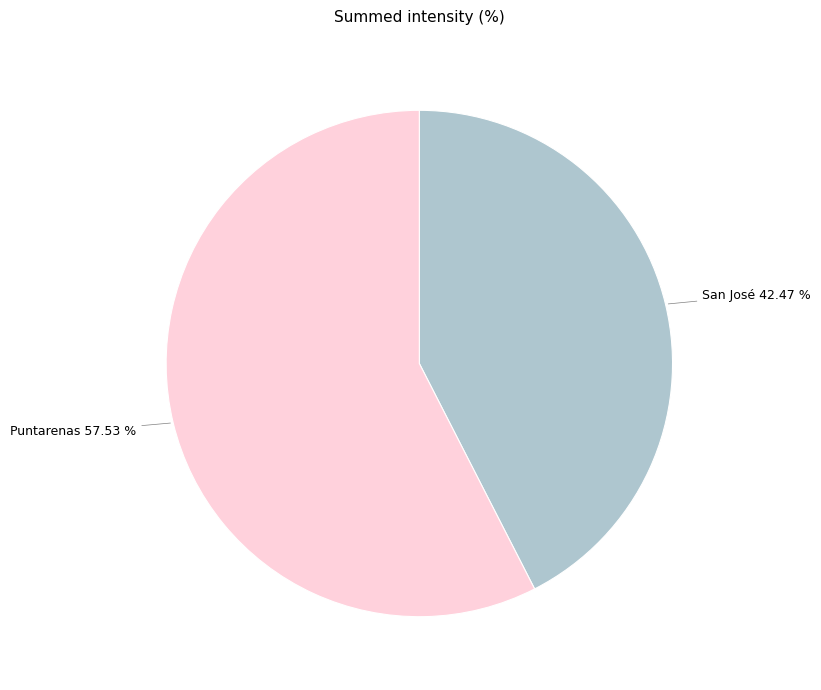

To the nearest percent, what is the combined percentage of San José and Puntarenas?

100%